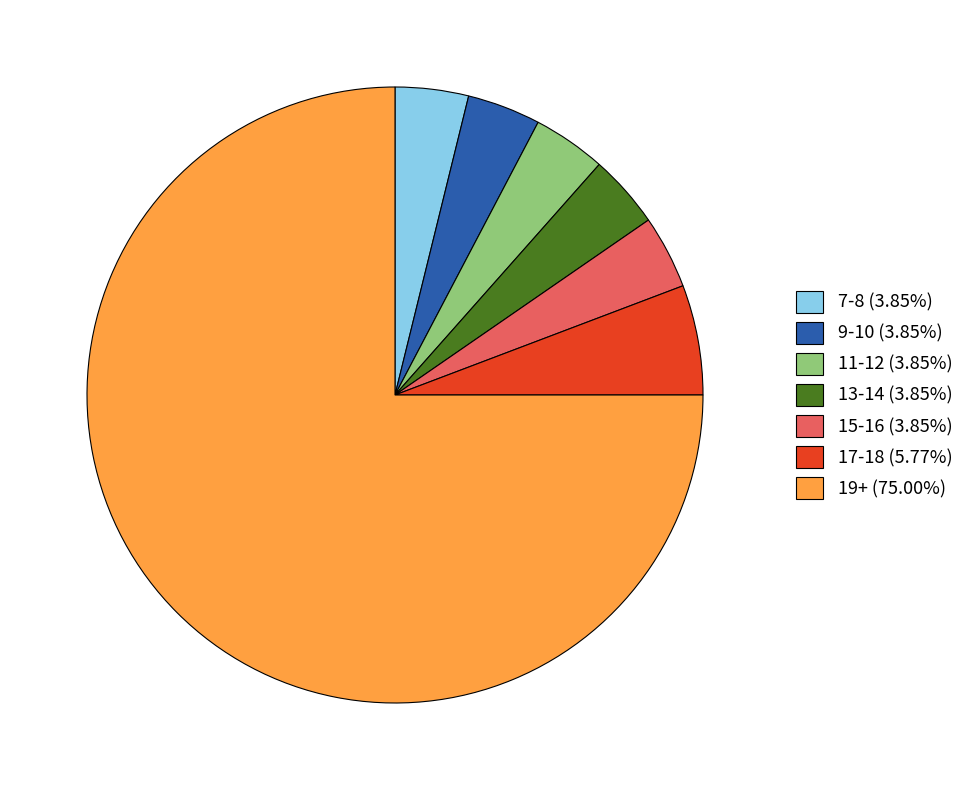

Does 19+ (75.00%) represent more than half of the total?

Yes